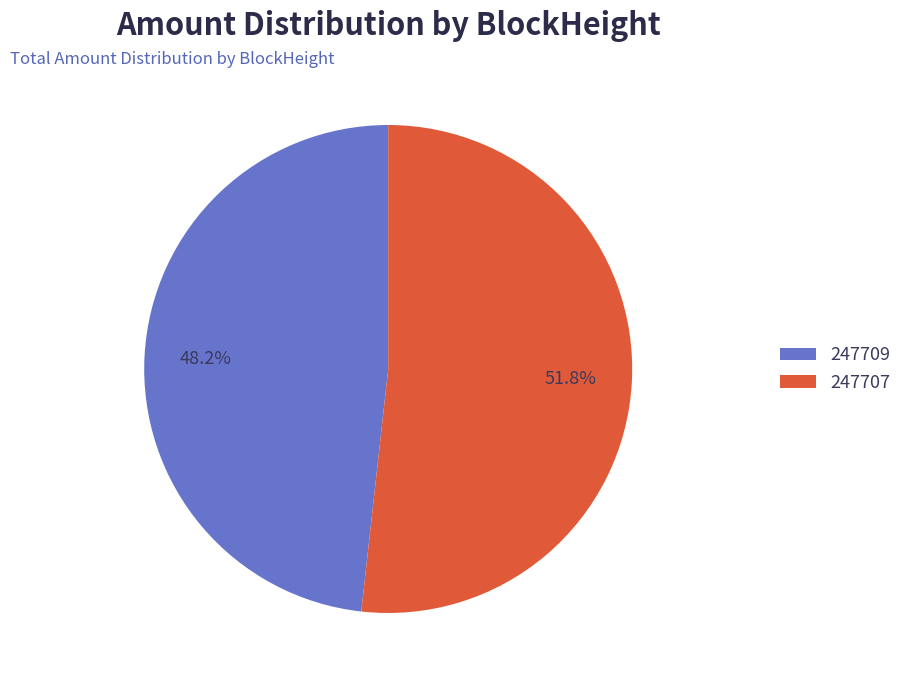

Rank the categories by value from lowest to highest.

247709, 247707